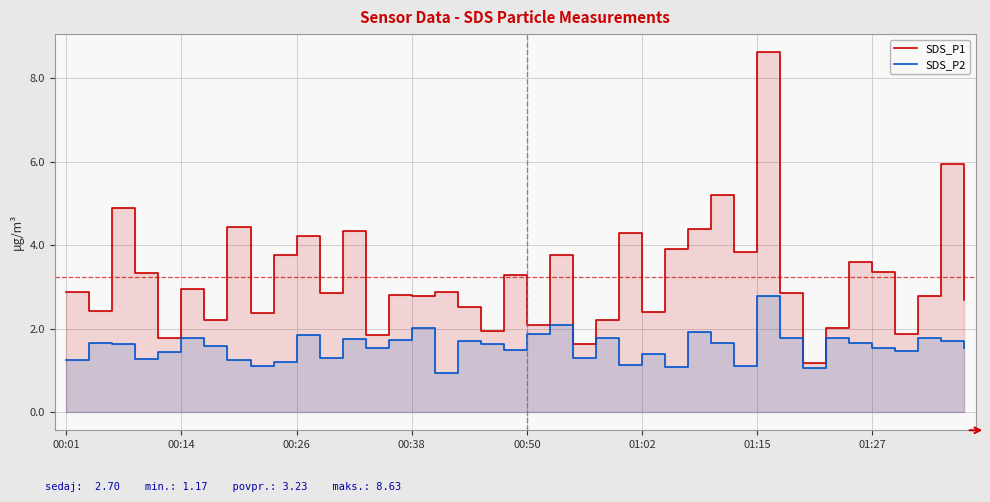

What is the difference between the second highest and minimum values in the SDS_P2 series?

1.2